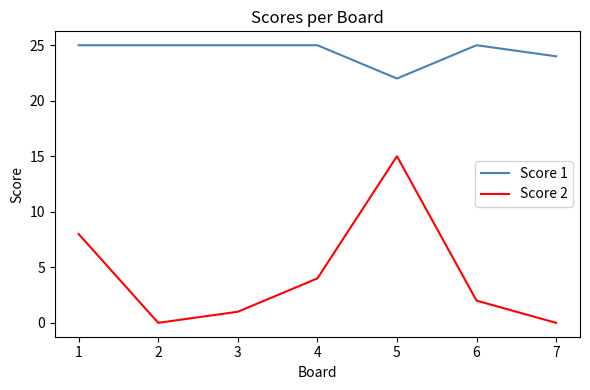

Is this an area chart (filled region under the line)?

No